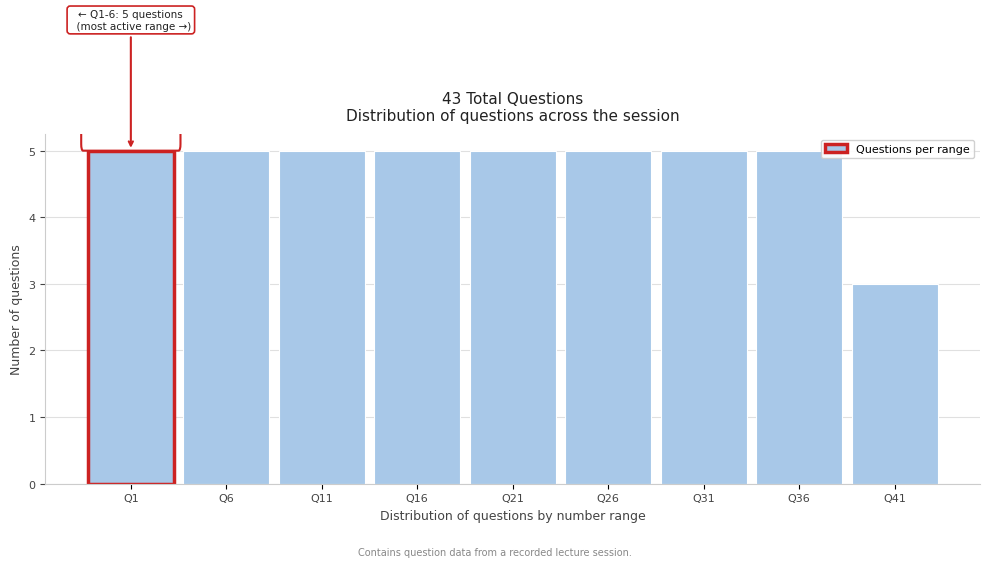

Reading left to right, what are all the values shown in this chart?

5	5	5	5	5	5	5	5	3